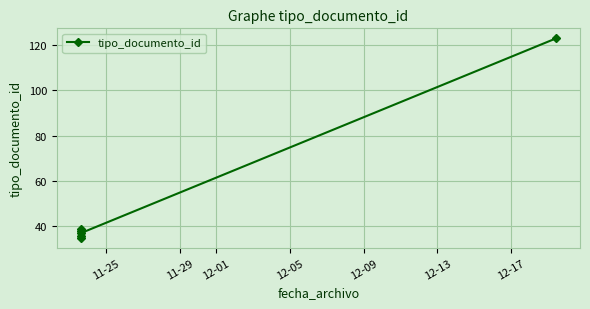

What is the change in value from 11-25 to 12-13?

+88